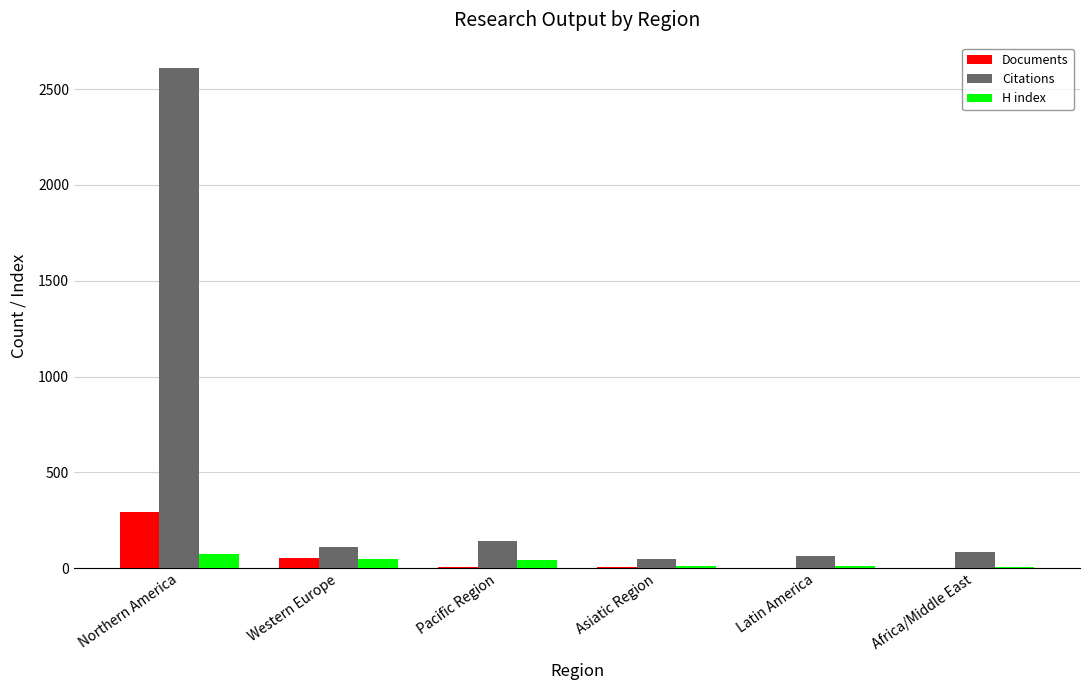

Which label corresponds to the largest value in the chart?

Northern America